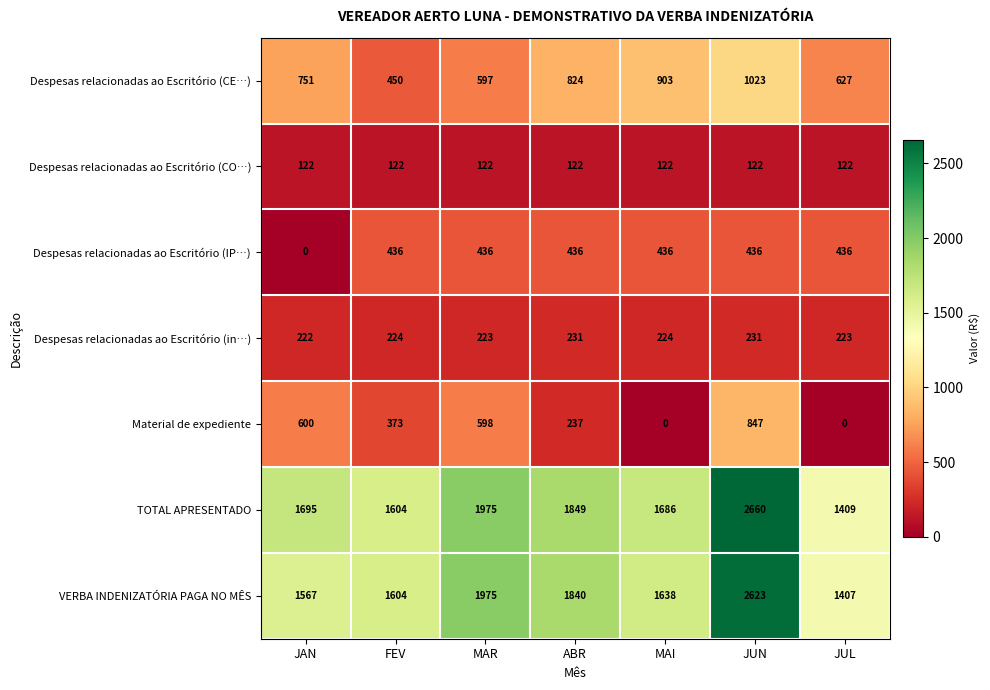

Read the Material de expediente value at ABR, to the nearest 100.

200